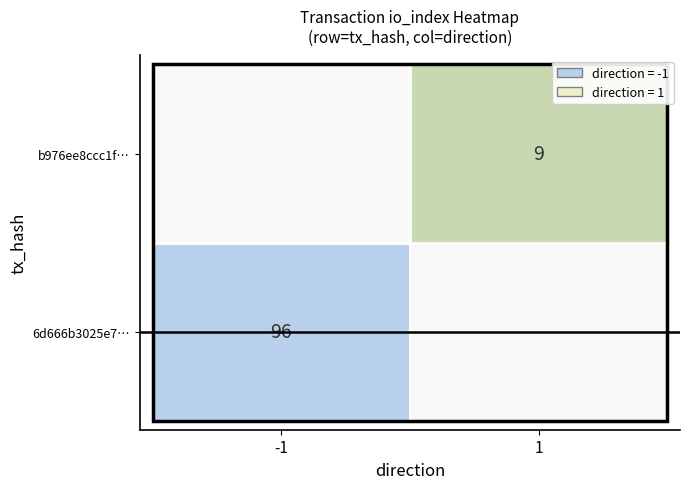

List the series in order of their overall mean, lowest first.

b976ee8ccc1f2f40934317f2afbc7bd30f3e1f9, 6d666b3025e776be029bca39e2d3af3e98453e4